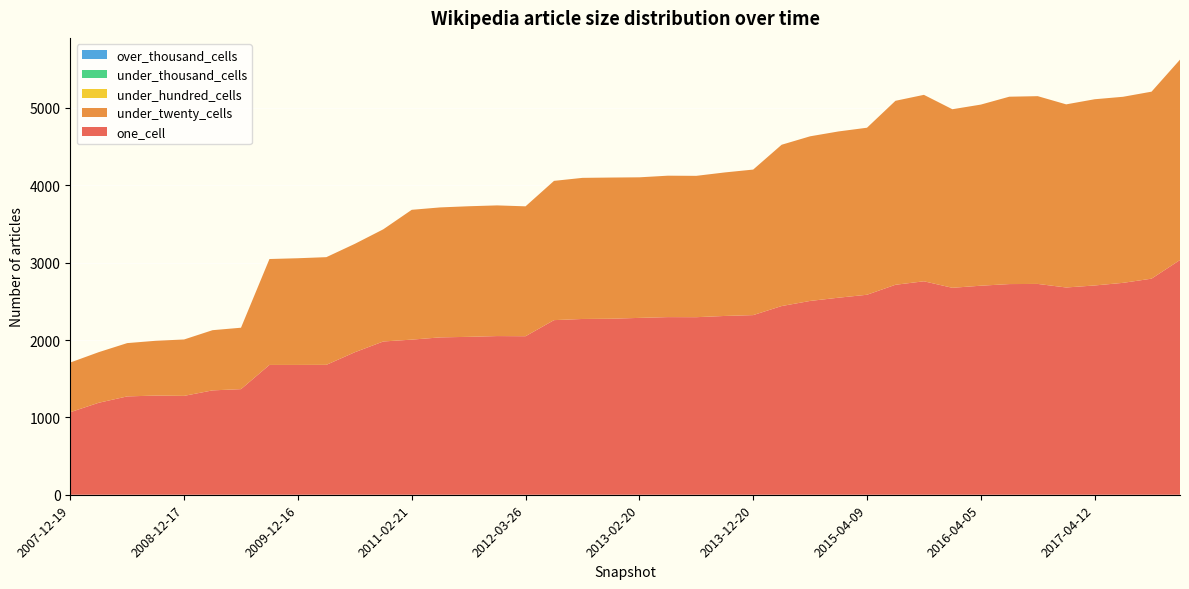

Reading left to right, extract all data points from this chart.

one_cell: 1067	1189	1271	1282	1278	1349	1365	1678	1678	1679	1842	1981	2005	2034	2041	2051	2049	2257	2272	2275	2286	2296	2295	2311	2322	2439	2505	2547	2585	2714	2759	2675	2702	2723	2725	2679	2705	2739	2793	3034
under_twenty_cells: 642	654	689	708	729	778	794	1369	1379	1392	1401	1450	1678	1680	1688	1689	1679	1800	1824	1825	1817	1828	1827	1855	1881	2085	2128	2149	2159	2378	2410	2308	2341	2422	2427	2367	2407	2405	2417	2590
under_hundred_cells: 0	0	0	0	0	0	0	0	0	0	0	0	0	0	0	0	0	0	0	0	0	0	0	0	0	0	0	0	0	0	0	0	0	0	0	0	0	0	0	0
under_thousand_cells: 0	0	0	0	0	0	0	0	0	0	0	0	0	0	0	0	0	0	0	0	0	0	0	0	0	0	0	0	0	0	0	0	0	0	0	0	0	0	0	0
over_thousand_cells: 0	0	0	0	0	0	0	0	0	0	0	0	0	0	0	0	0	0	0	0	0	0	0	0	0	0	0	0	0	0	0	0	0	0	0	0	0	0	0	0